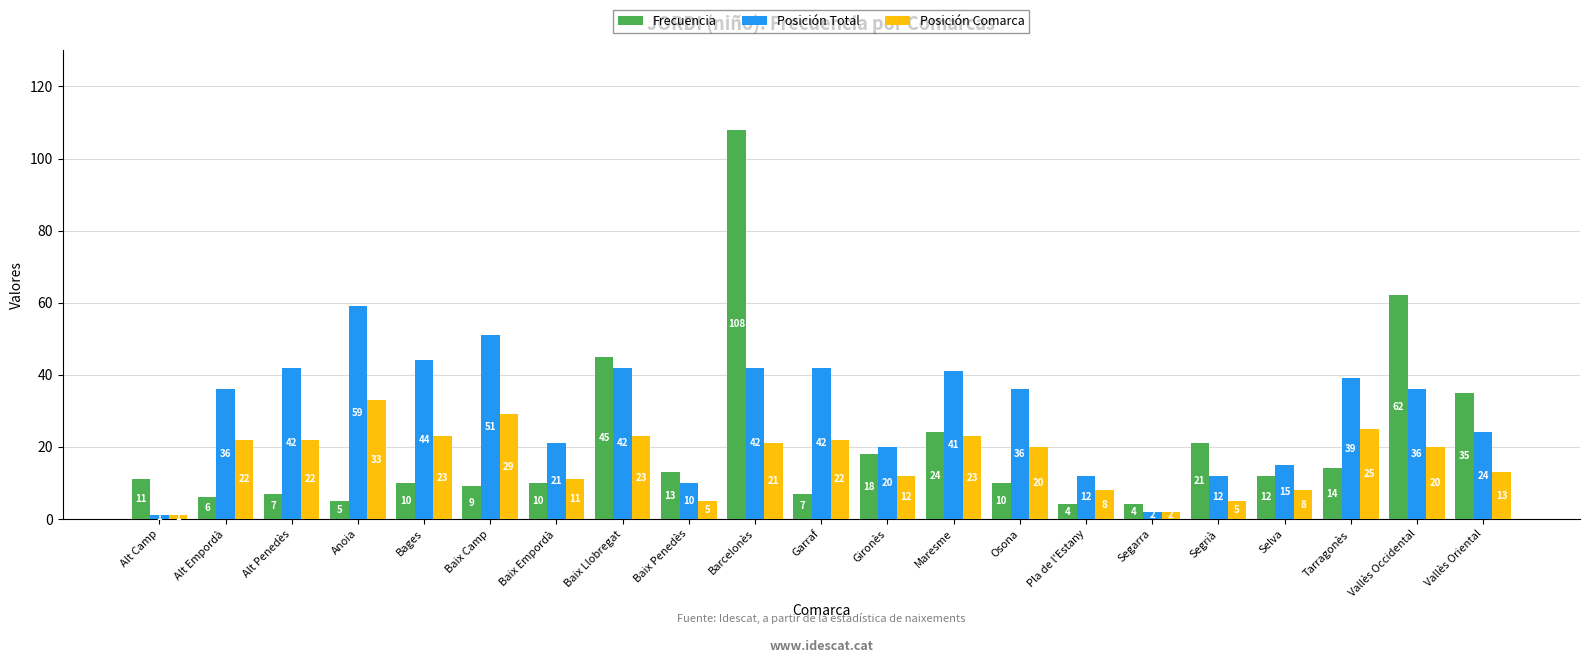

At which category is the sum across all series the highest?

Barcelonès